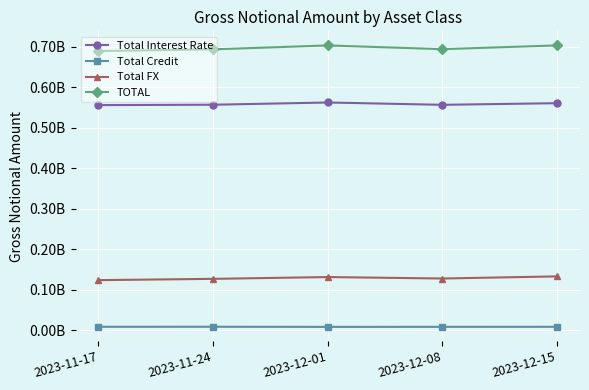

Reading left to right, what are all the values shown in this chart?

Total Interest Rate: 2023-11-17=555709311	2023-11-24=556641644	2023-12-01=562152613	2023-12-08=556446395	2023-12-15=560454884
Total Credit: 2023-11-17=9157090	2023-11-24=9218768	2023-12-01=8899683	2023-12-08=9012538	2023-12-15=9061065
Total FX: 2023-11-17=124161294	2023-11-24=127341583	2023-12-01=131767028	2023-12-08=128182376	2023-12-15=133401092
TOTAL: 2023-11-17=689027695	2023-11-24=693201994	2023-12-01=702819324	2023-12-08=693641309	2023-12-15=702917041